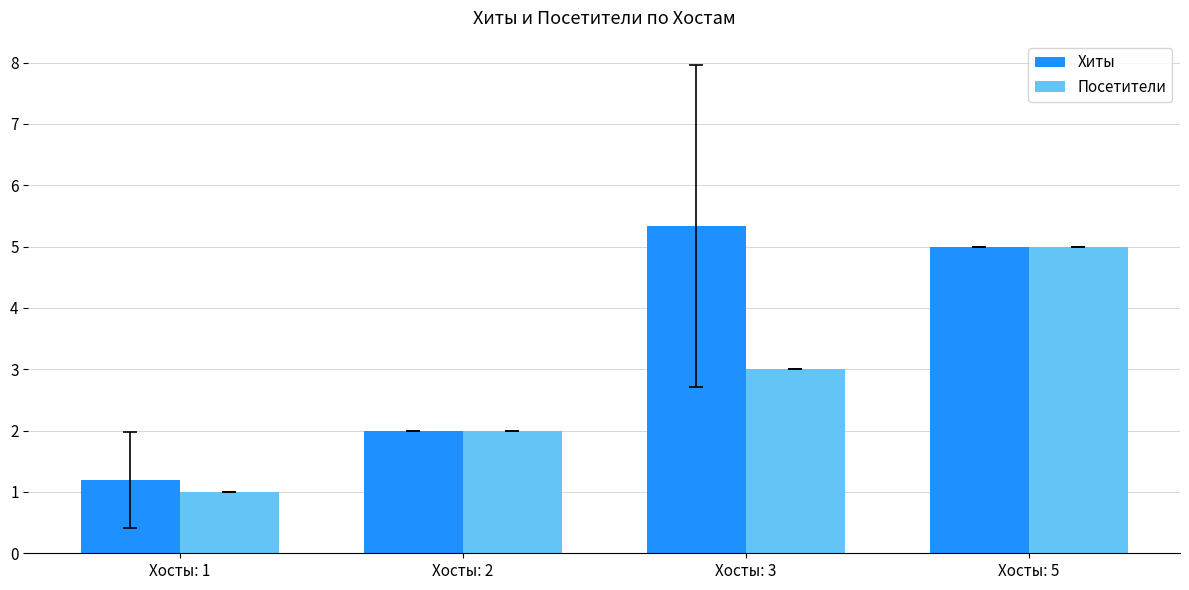

Count the number of categories in the chart.

4